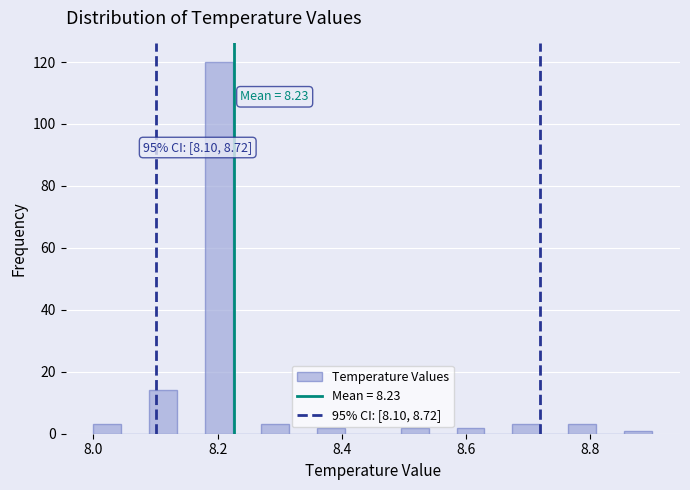

Read against the x-axis, roughly where is the centre of the tallest bar?

8.20